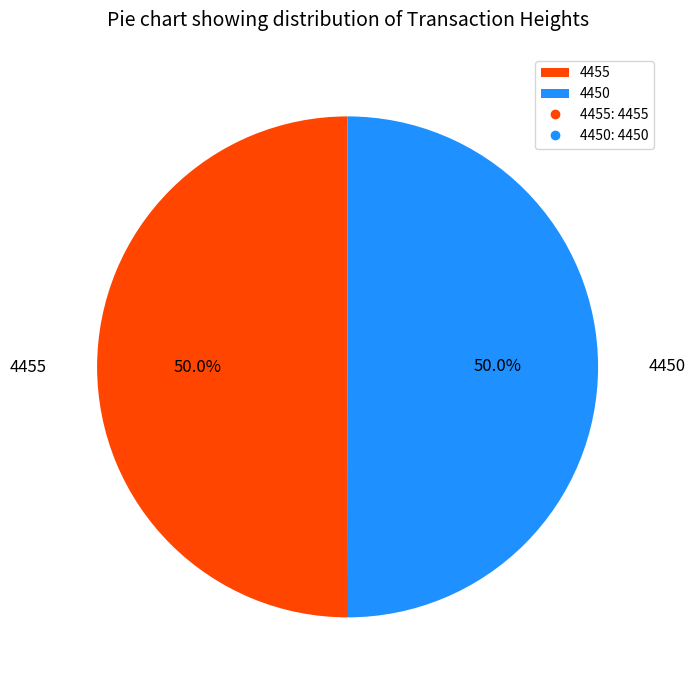

What is the ratio of the value at 4450 to the value at 4455?

1.0